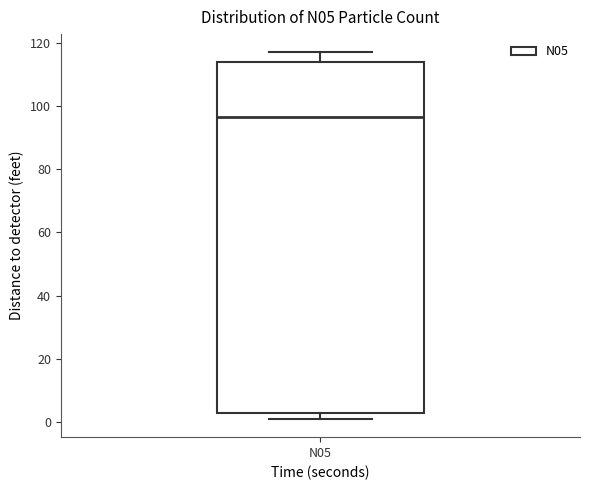

Where does the median line of the box for N05 sit on the y-axis? The values are not printed on the chart, so give them approximately, as read against the axis.

96